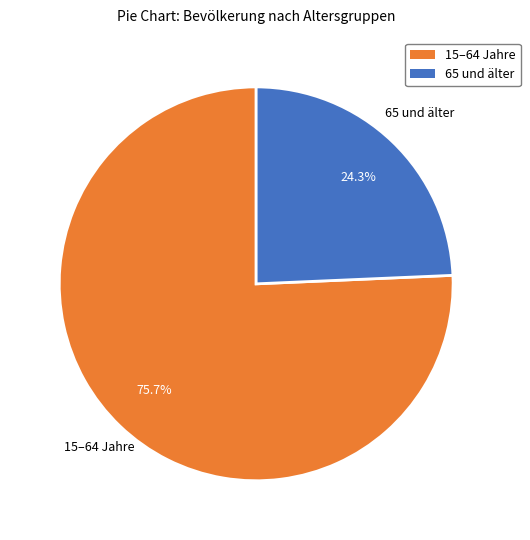

Is there a majority slice in this chart?

Yes